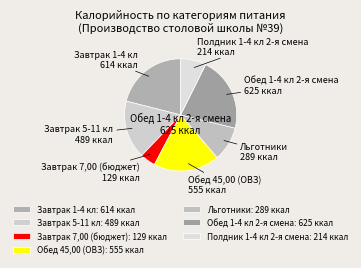

Does any single category account for the majority?

No